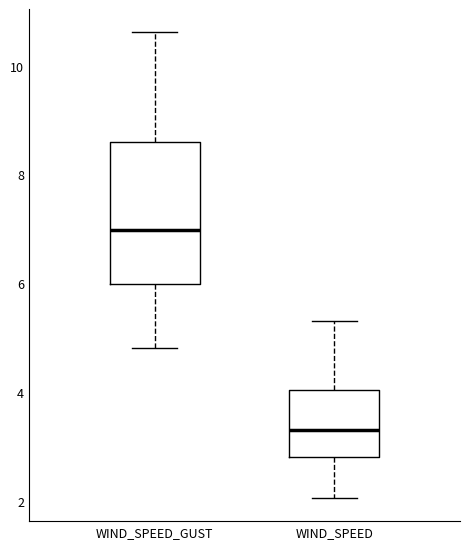

Reading left to right, transcribe this box plot: for each box, give where its median line is, the range the box spans, and where its two whiskers end, as read against the y-axis. The values are not printed on the chart, so give them approximately, as read against the axis.

WIND_SPEED_GUST: median 7.0, box 6.0 to 8.6, whiskers 4.8 to 10.6
WIND_SPEED: median 3.4, box 2.8 to 4.0, whiskers 2.0 to 5.4